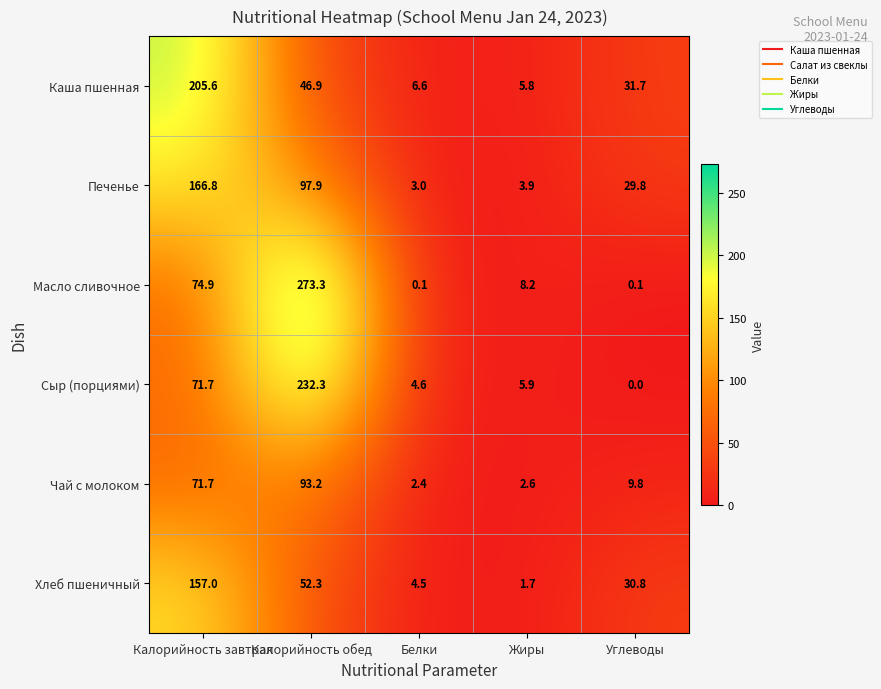

Is it true that Каша пшенная equals 5.8 at Жиры?

True